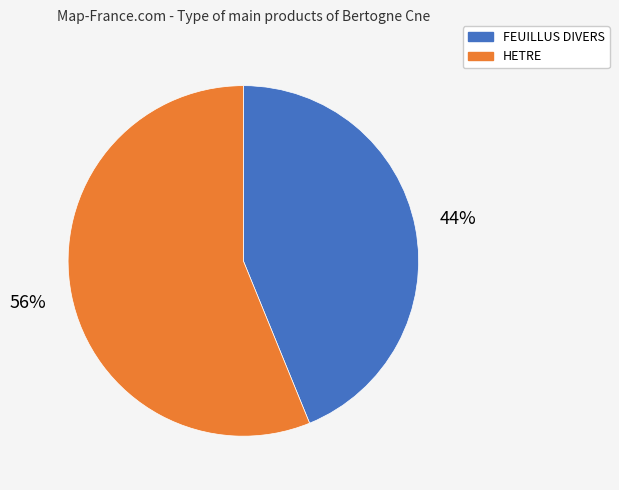

Is FEUILLUS DIVERS the majority of the pie?

No